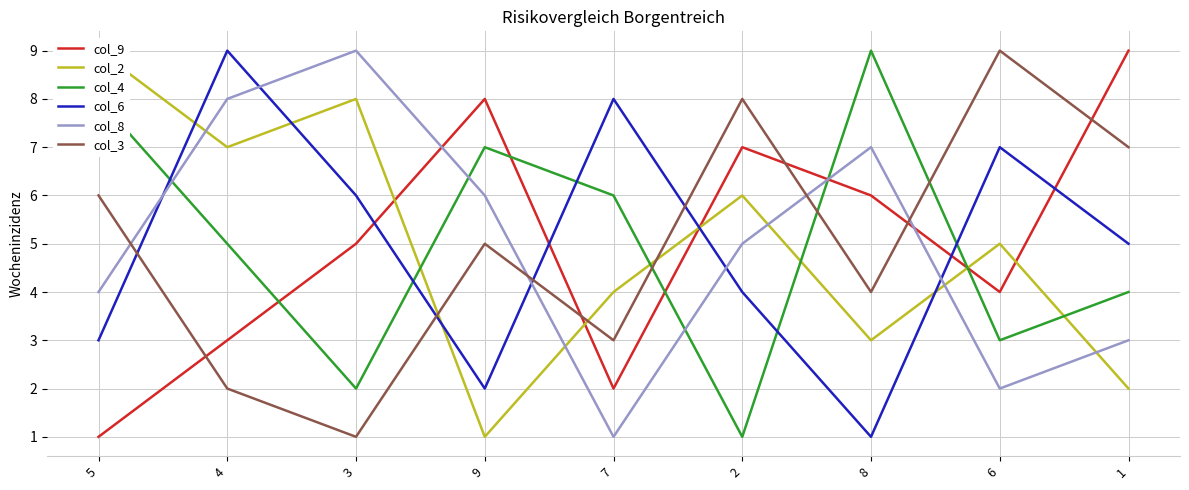

Between 4 and 3, which series saw the biggest shift?

col_4